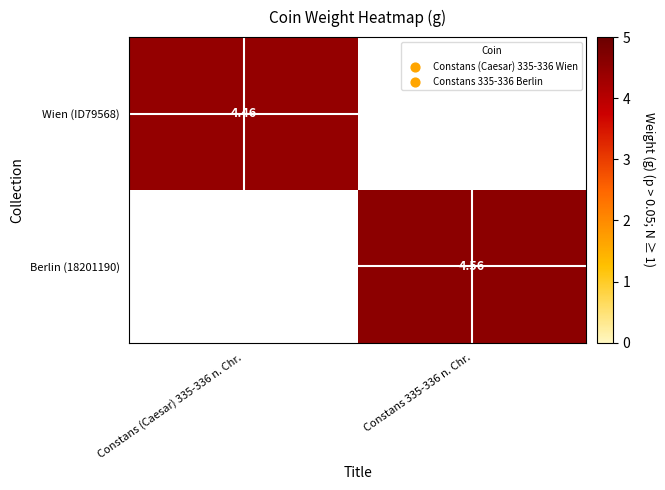

Is the value of Berlin (18201190) at Constans 335-336 n. Chr. greater than the value of Wien (ID79568) at Constans (Caesar) 335-336 n. Chr.?

Yes